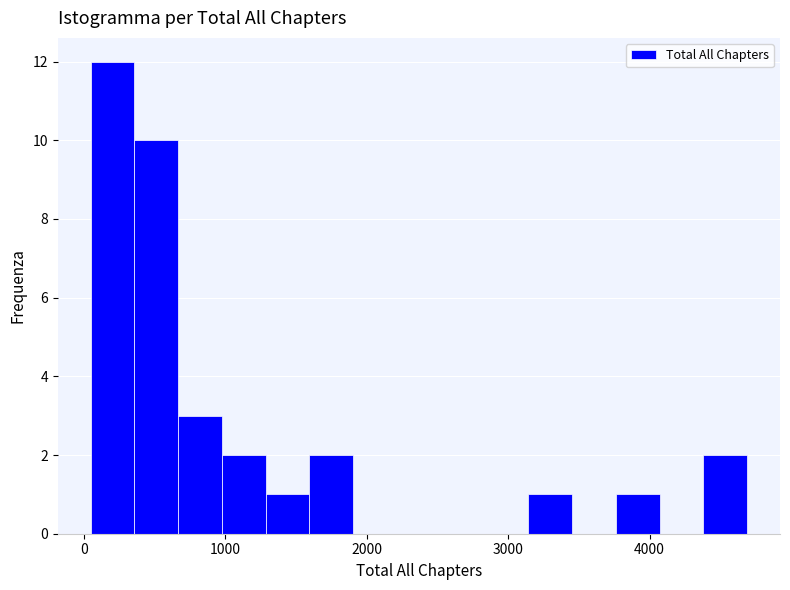

Read against the x-axis, roughly where is the centre of the tallest bar?

200